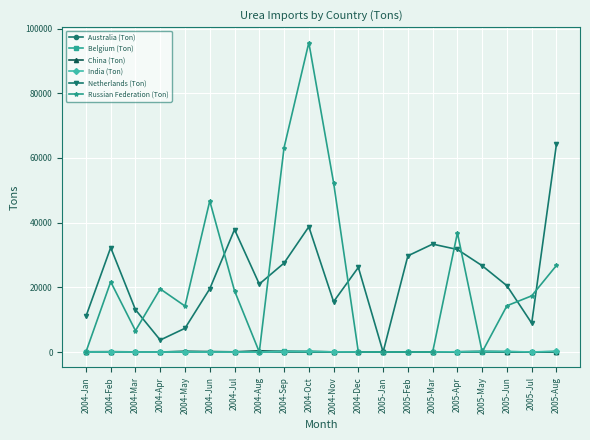

What is the total value across all series at 2004-Jul?

56837